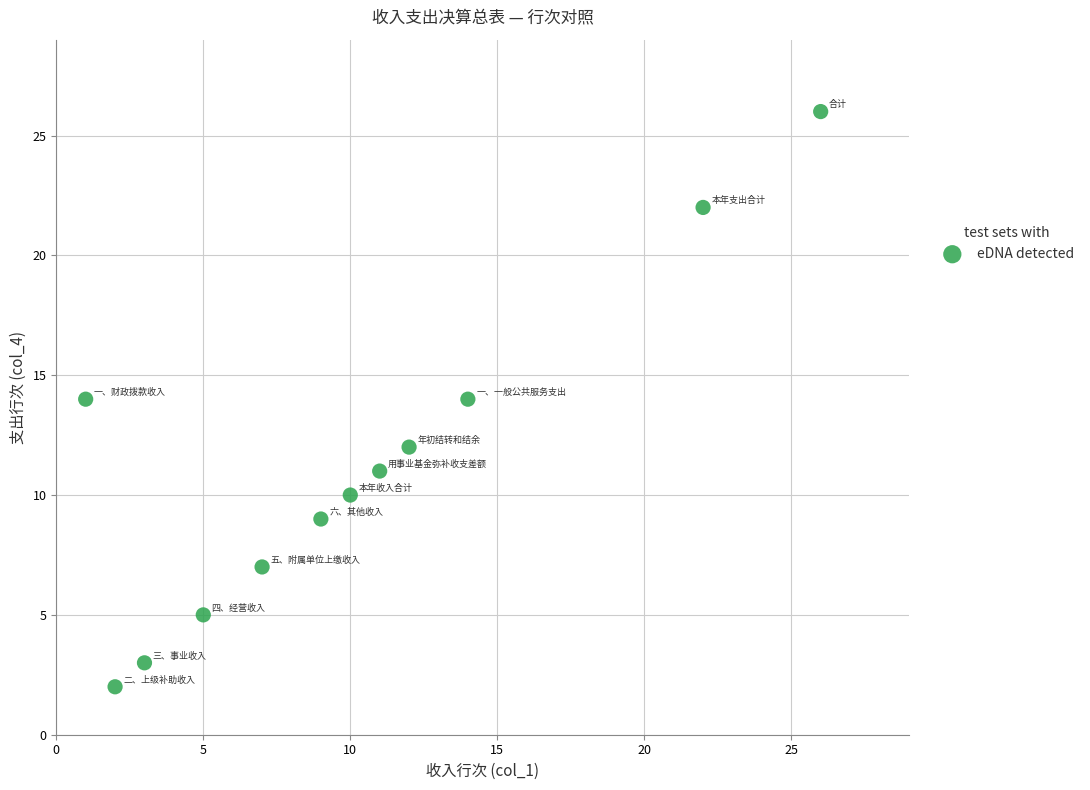

What is the range of X values (max minus min)?

25